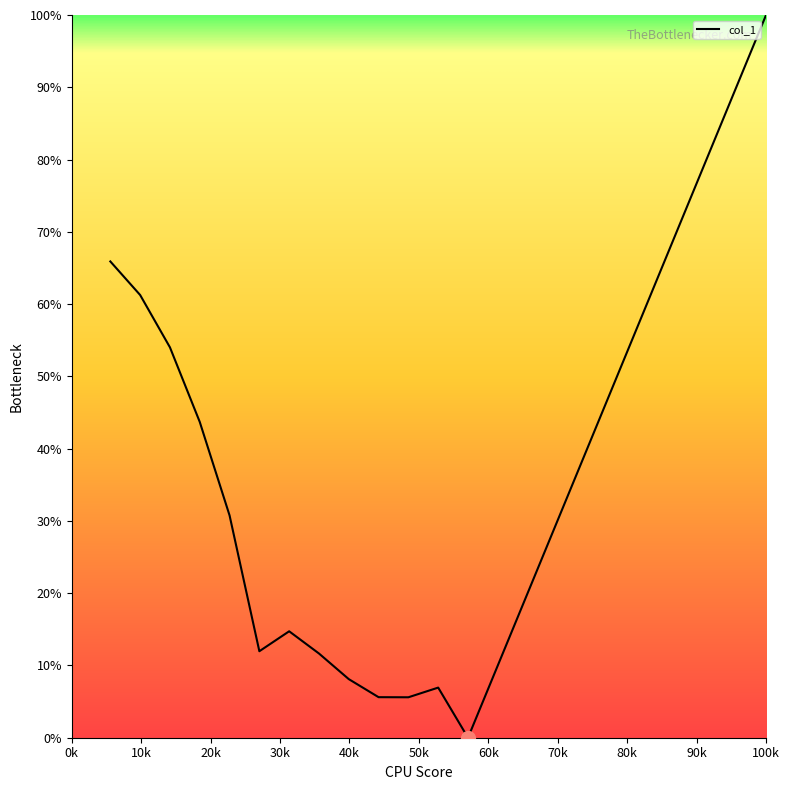

What is the difference between the maximum and second lowest values?

94.4